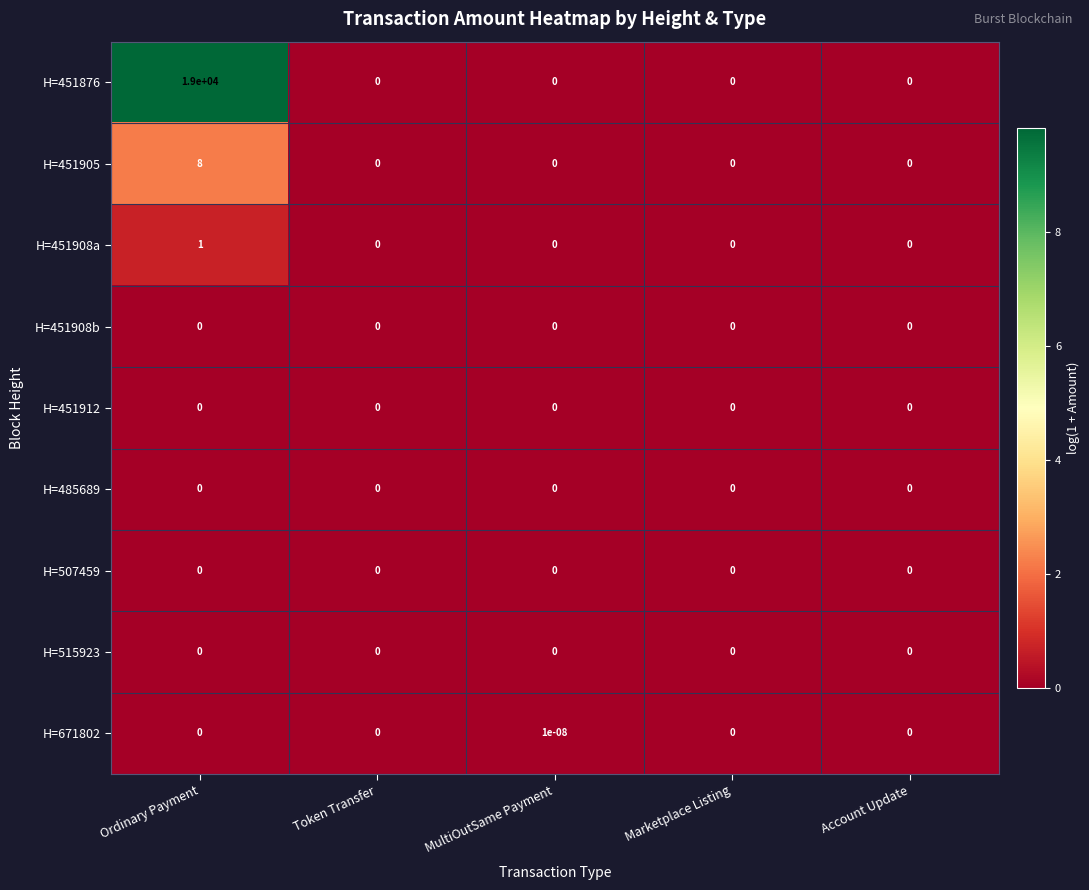

How many series are shown in this chart?

9